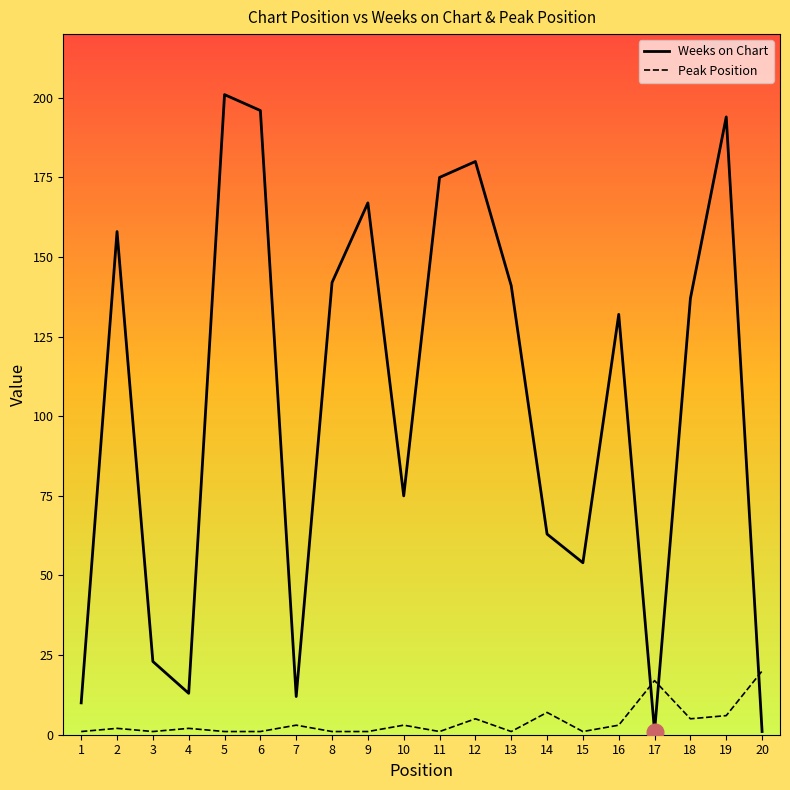

What is the difference between the maximum and minimum values in the Weeks on Chart series?

200